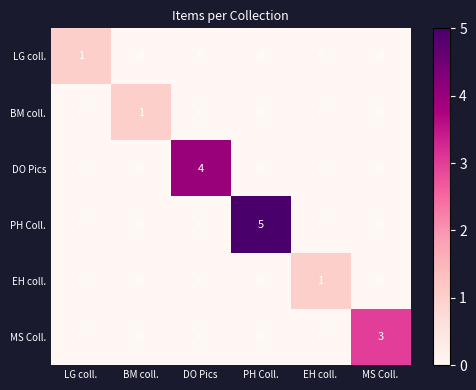

Is it true that EH coll. equals 1 at EH coll.?

True